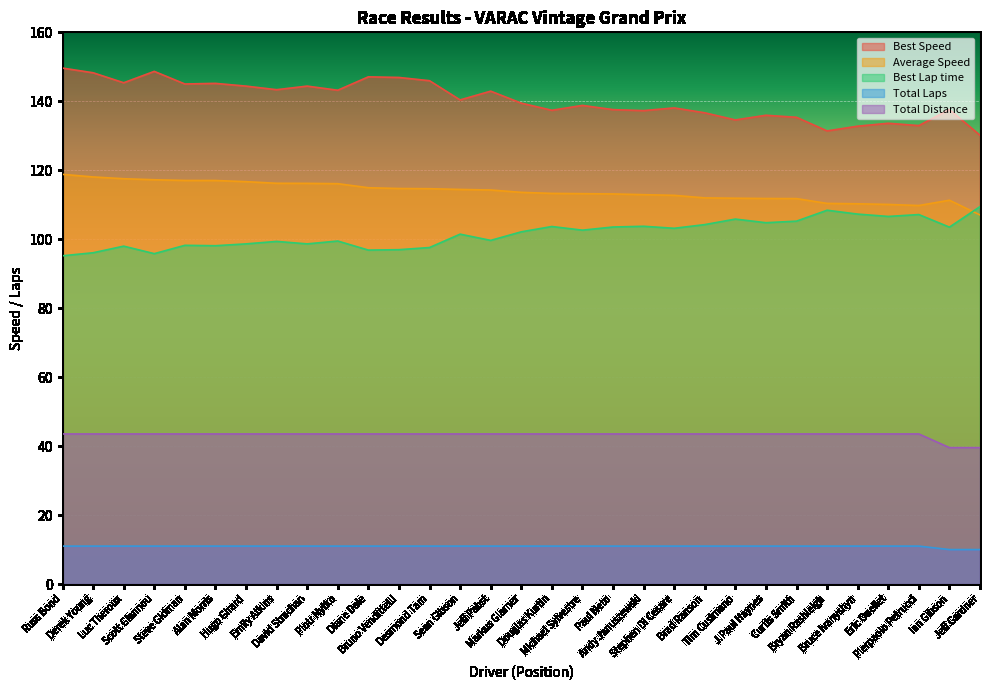

True or false: Total Laps and Best Speed intersect in this chart.

False